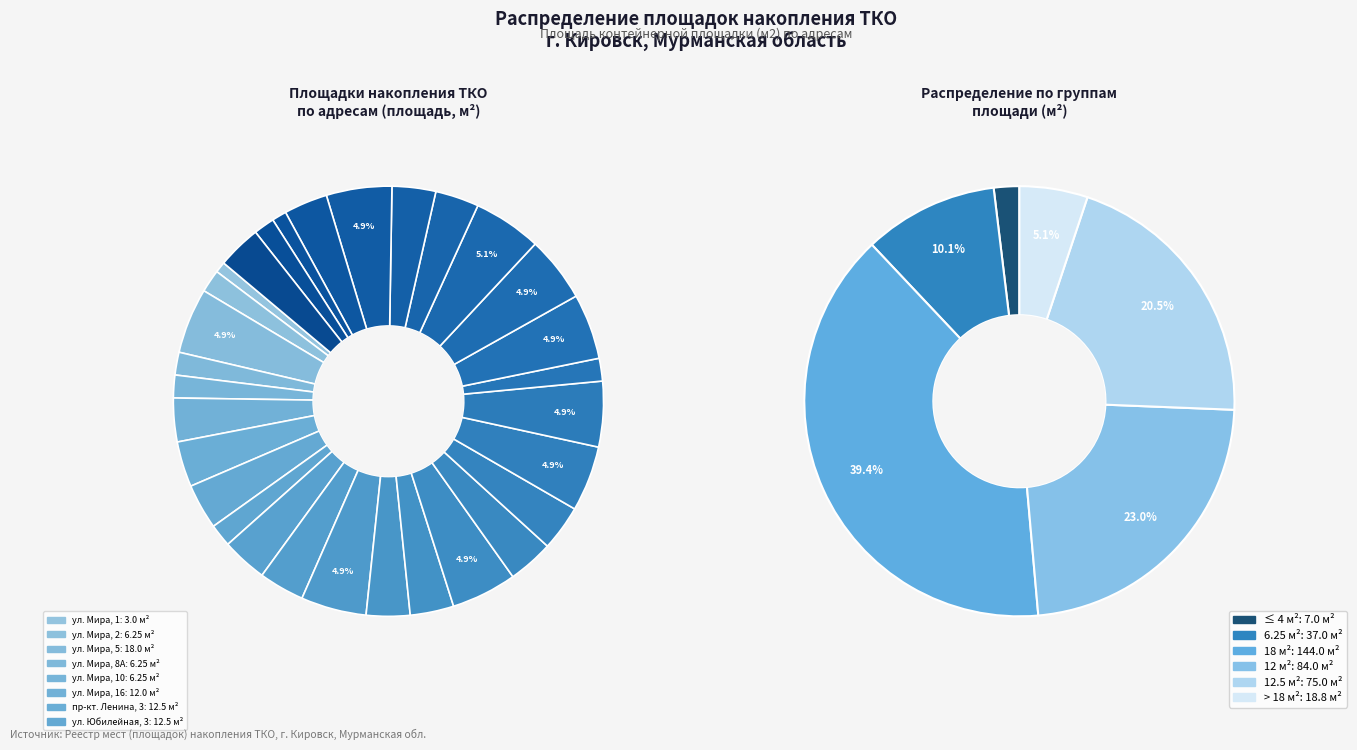

To the nearest percent, what is the combined percentage of пр-кт. Ленина, 22А and пр-кт. Ленина, 4А?

5%